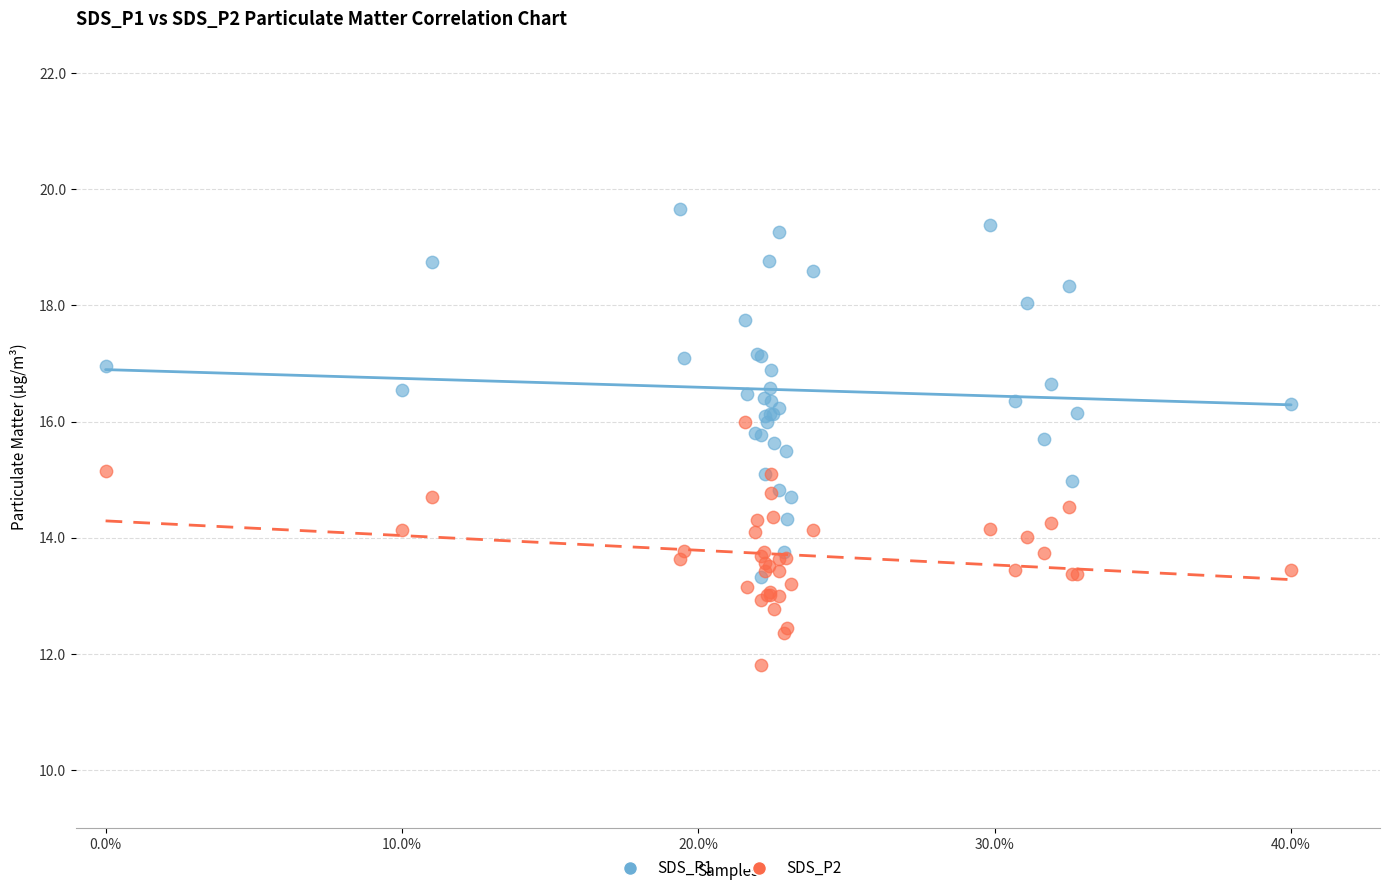

Which series contains the highest Y value?

SDS_P1